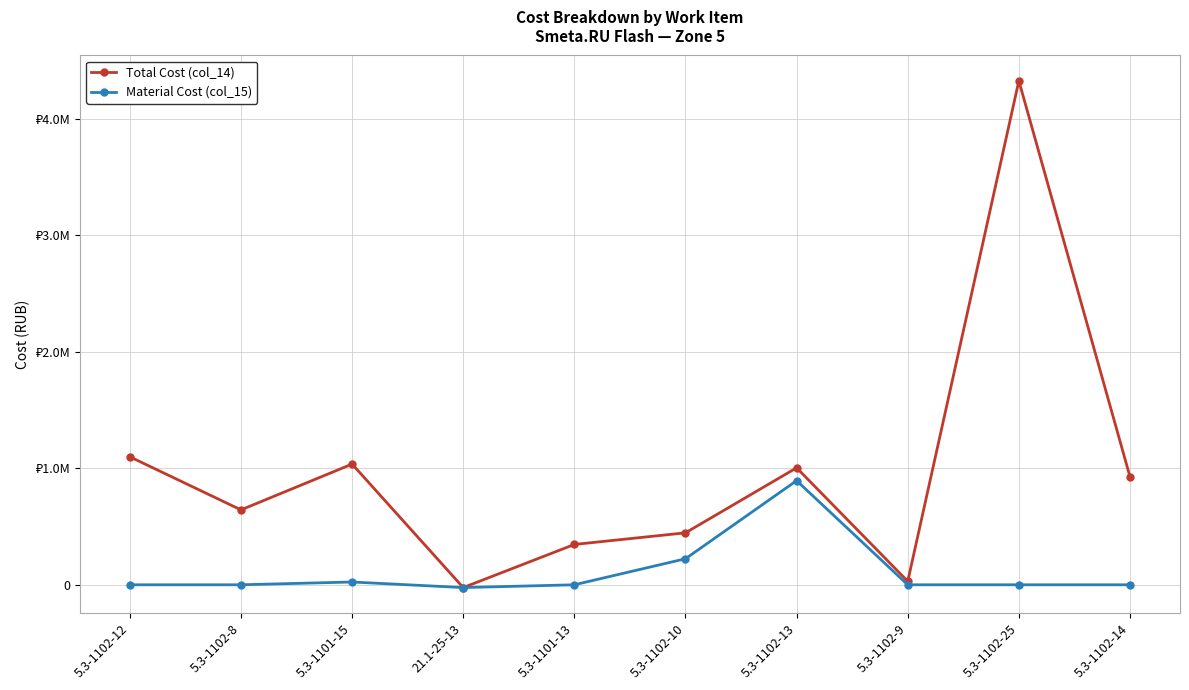

True or false: Material Cost (col_15) has more than 1 points higher than both neighbors.

True